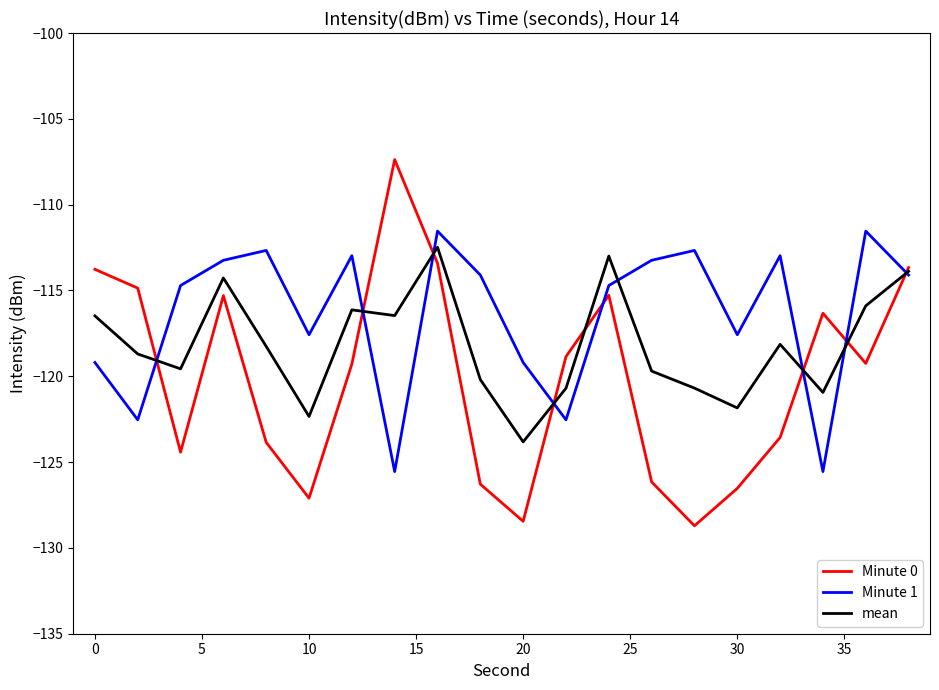

List the series in order of their overall mean, lowest first.

Minute 0, mean, Minute 1